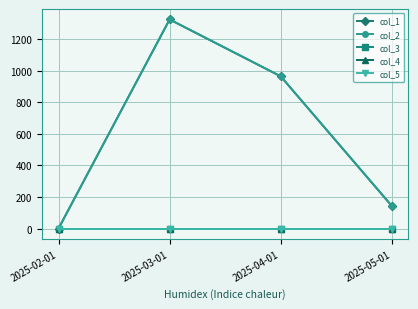

What is the difference between the highest and lowest values at 2025-03-01?

1324.0